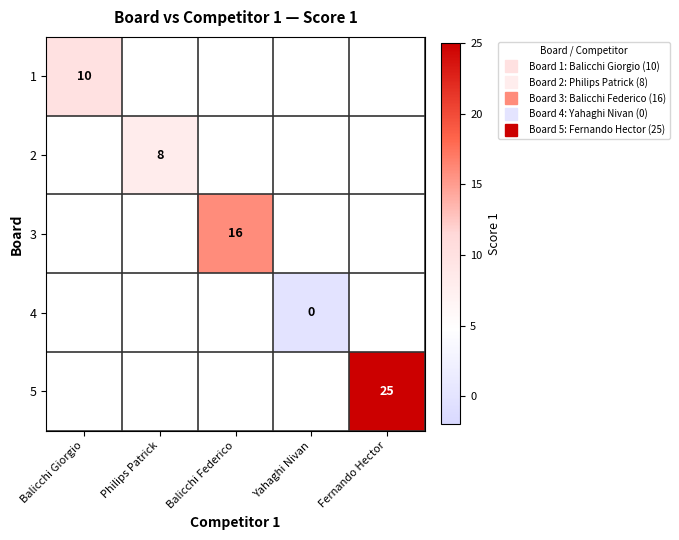

At Philips Patrick, list the series in order from largest to smallest.

1, 2, 3, 4, 5